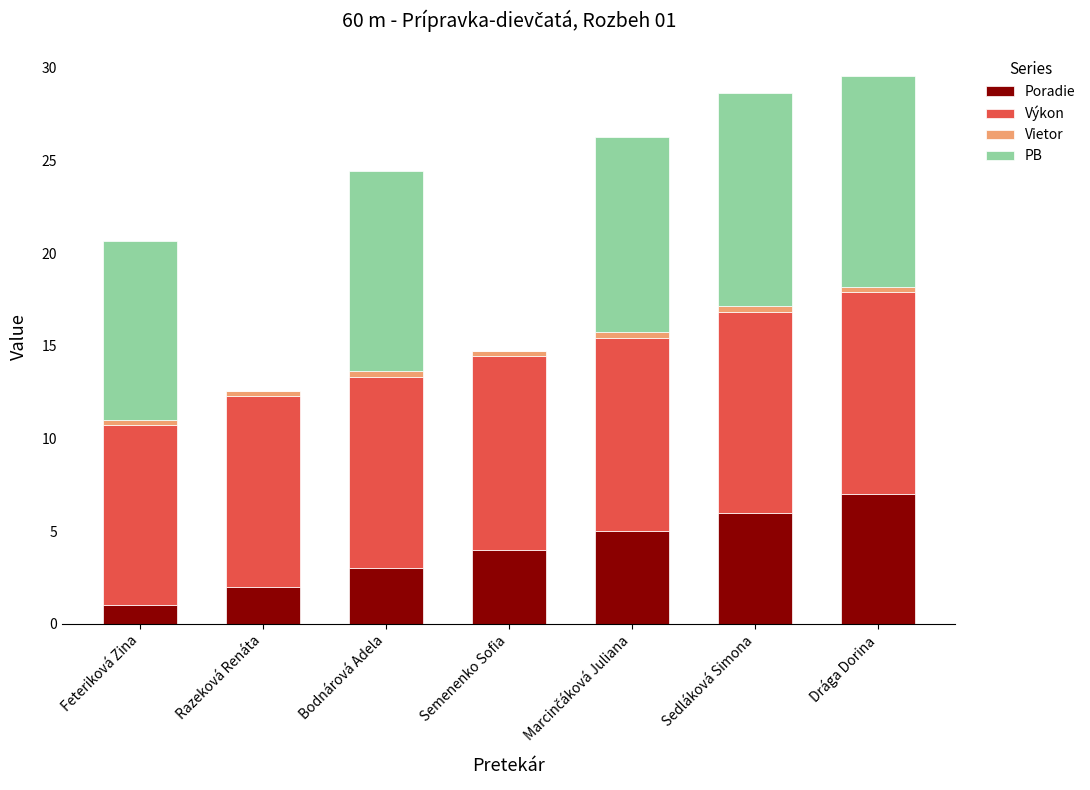

True or false: Poradie has a value of 0.8 at Bodnárová Adela.

False